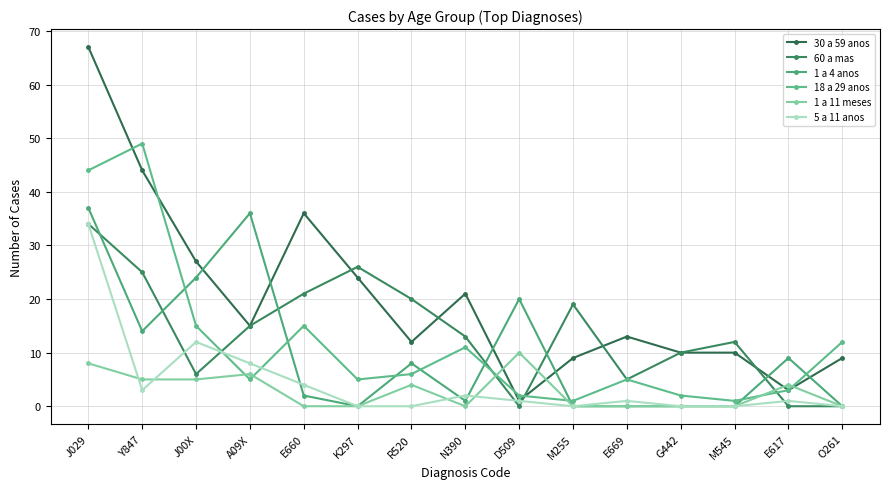

Does the chart have visible grid lines?

Yes